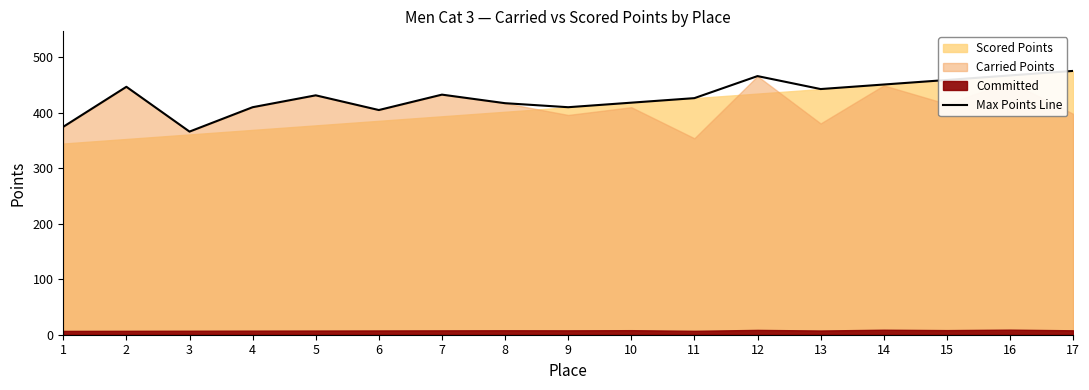

Reading left to right, list all the values displayed in this chart.

1=374.6	2=446.7	3=366.0	4=409.9	5=431.3	6=404.8	7=432.6	8=417.1	9=409.9	10=418.1	11=426.2	12=466.0	13=442.6	14=450.8	15=459.0	16=467.1	17=475.3